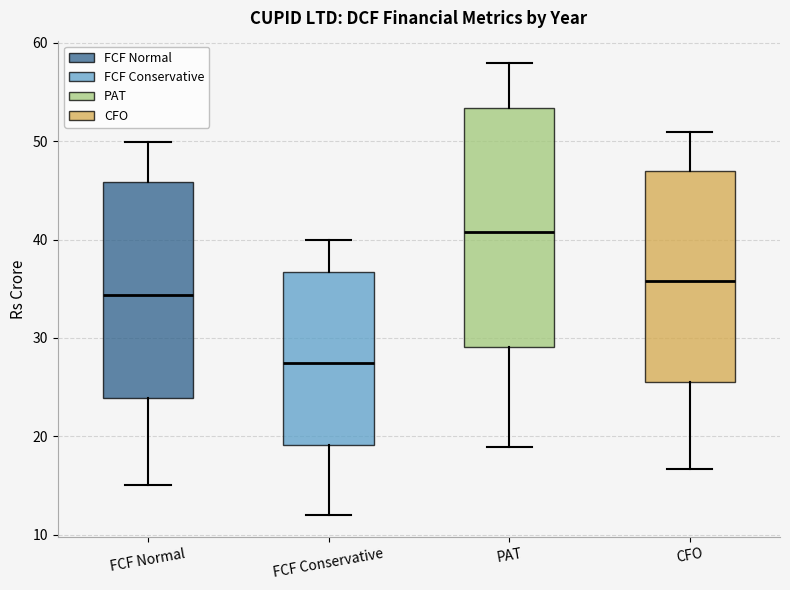

Reading left to right, read every box against the y-axis: the position of its median line, the range the box covers, and the ends of its whiskers. The values are not printed on the chart, so give them approximately, as read against the axis.

FCF Normal: median 34, box 24 to 46, whiskers 15 to 50
FCF Conservative: median 27, box 19 to 37, whiskers 12 to 40
PAT: median 41, box 29 to 53, whiskers 19 to 58
CFO: median 36, box 26 to 47, whiskers 17 to 51